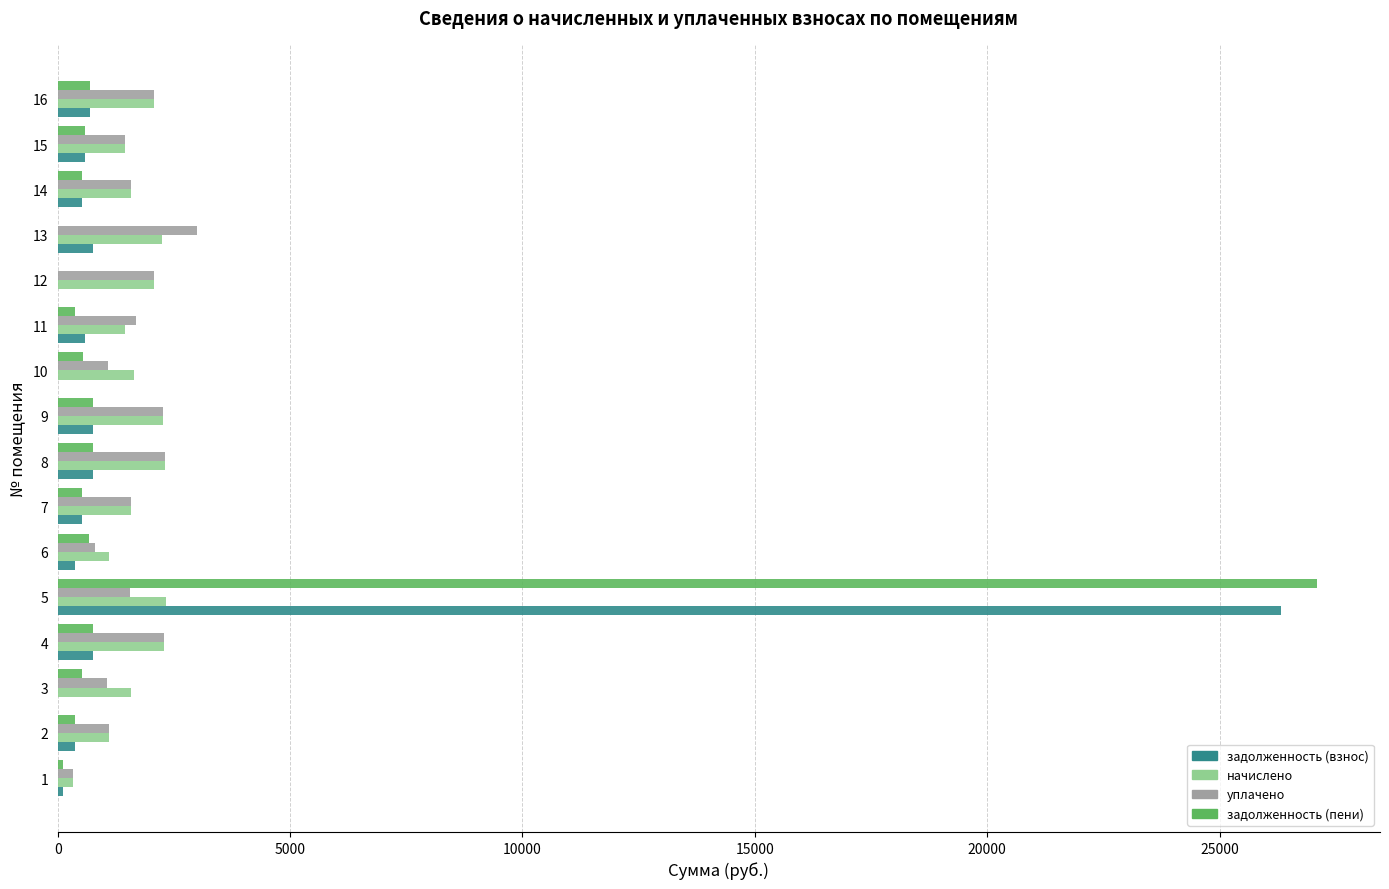

What is the maximum value shown in the chart?

27098.6